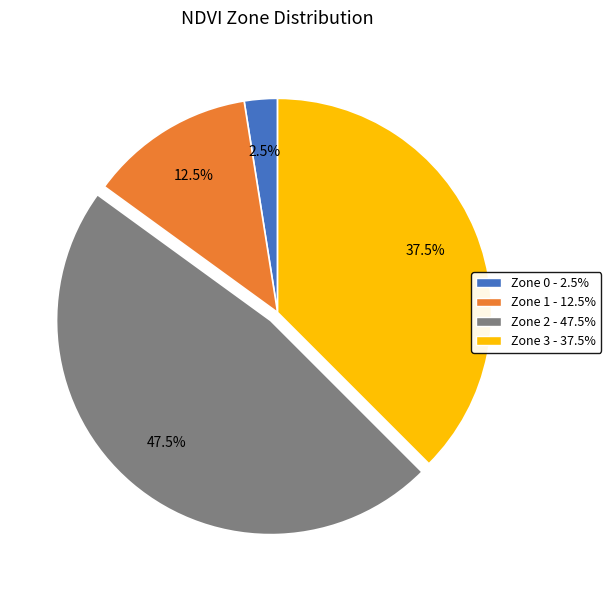

To the nearest percent, what is the average slice percentage?

25%